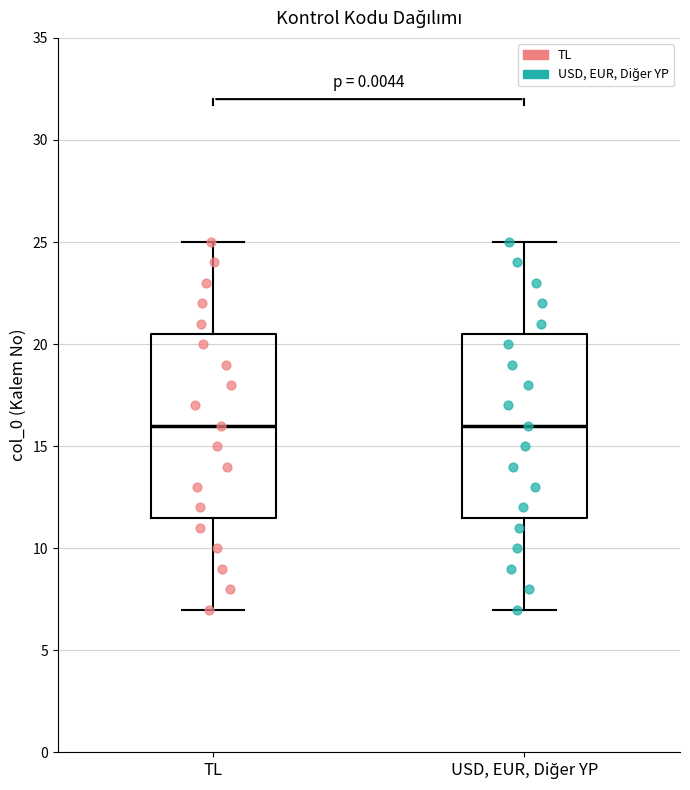

Reading left to right, transcribe this box plot: for each box, give where its median line is, the range the box spans, and where its two whiskers end, as read against the y-axis. The values are not printed on the chart, so give them approximately, as read against the axis.

TL: median 16.0, box 11.5 to 20.5, whiskers 7.0 to 25.0
USD, EUR, Diğer YP: median 16.0, box 11.5 to 20.5, whiskers 7.0 to 25.0